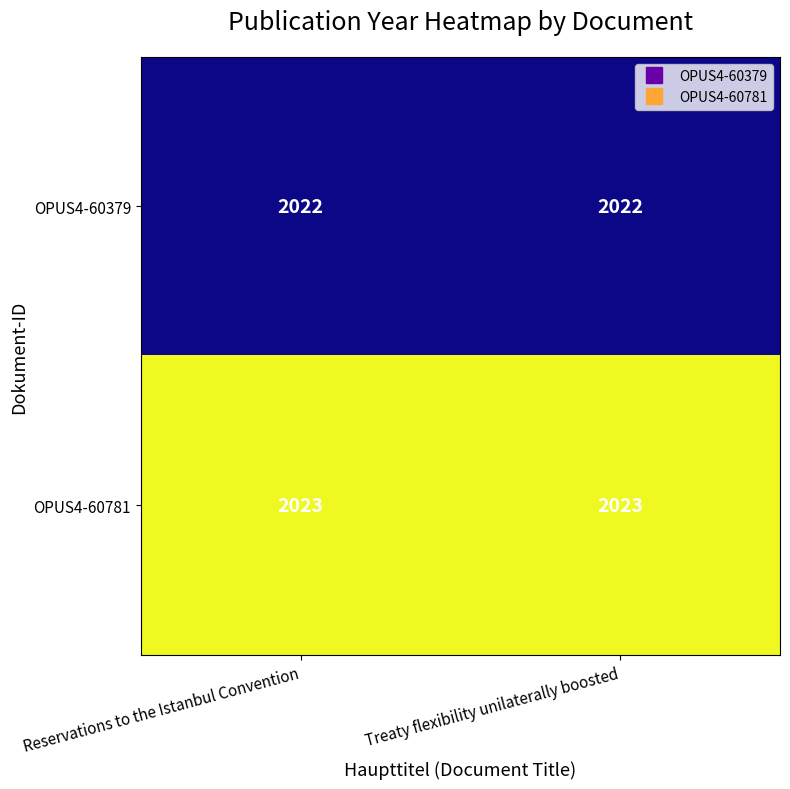

List the series in order of their peak value, highest first.

OPUS4-60781, OPUS4-60379